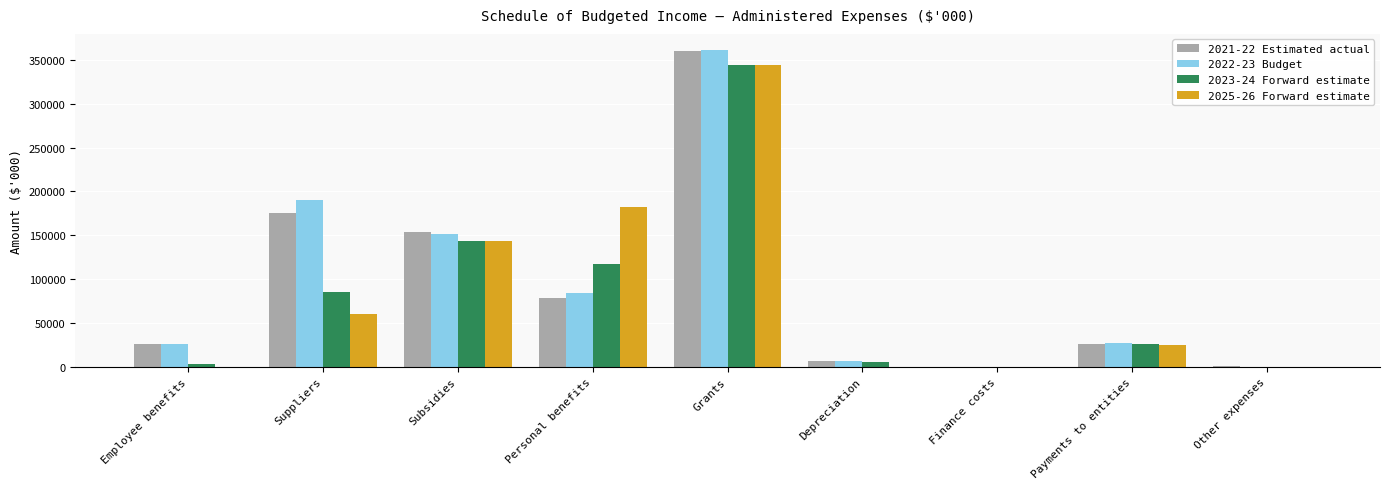

How many categories are shown in the chart?

9